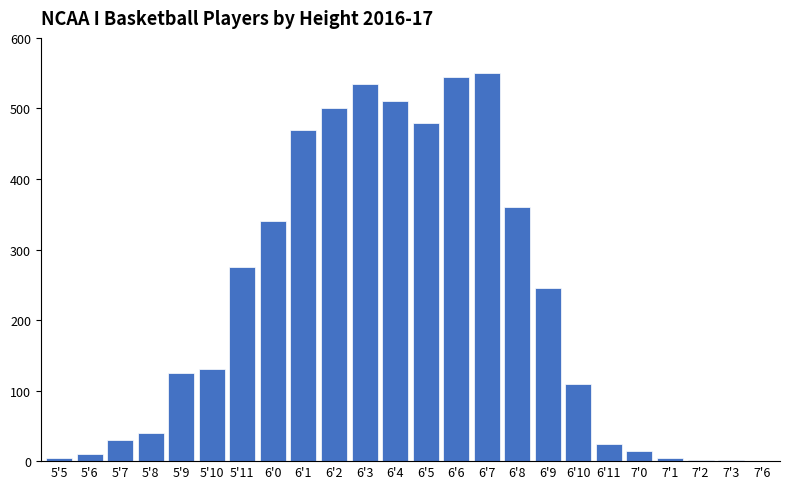

What is the sum of all values?

5308